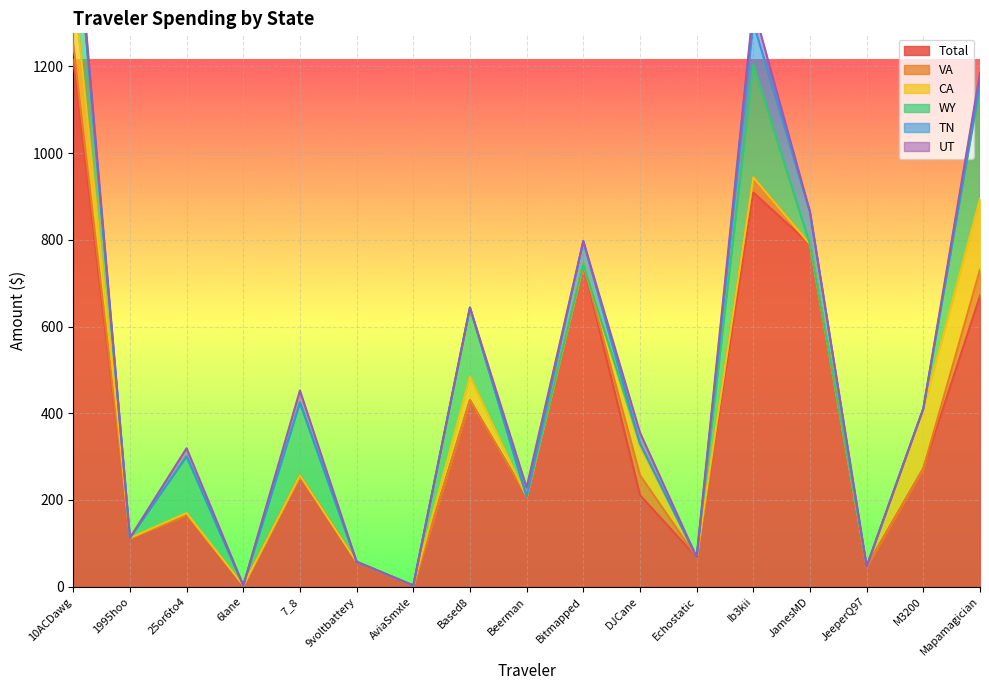

Where is the first local maximum for CA?

25or6to4